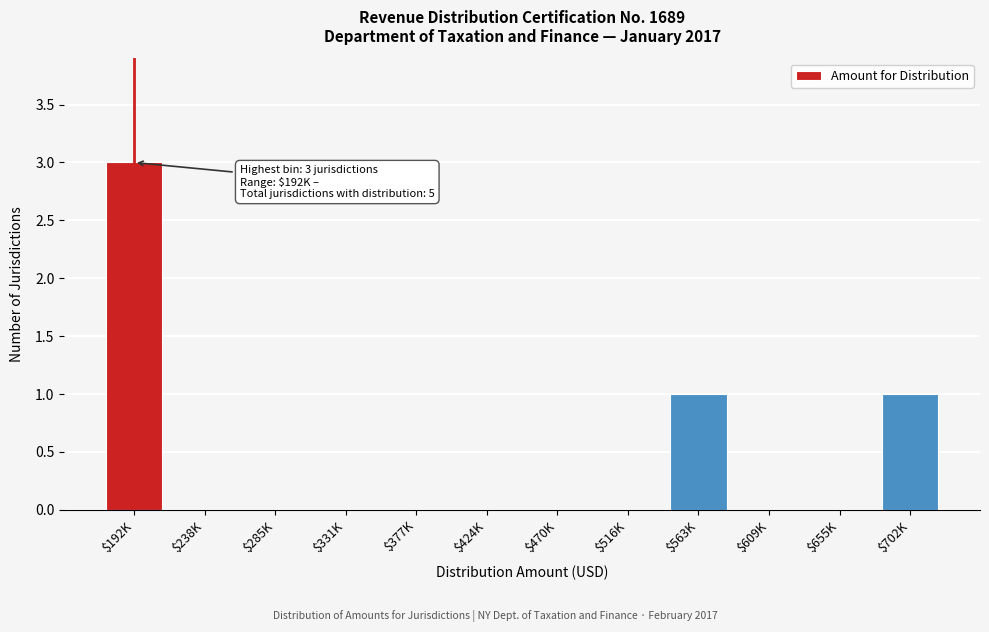

Read the value at $192K.

3